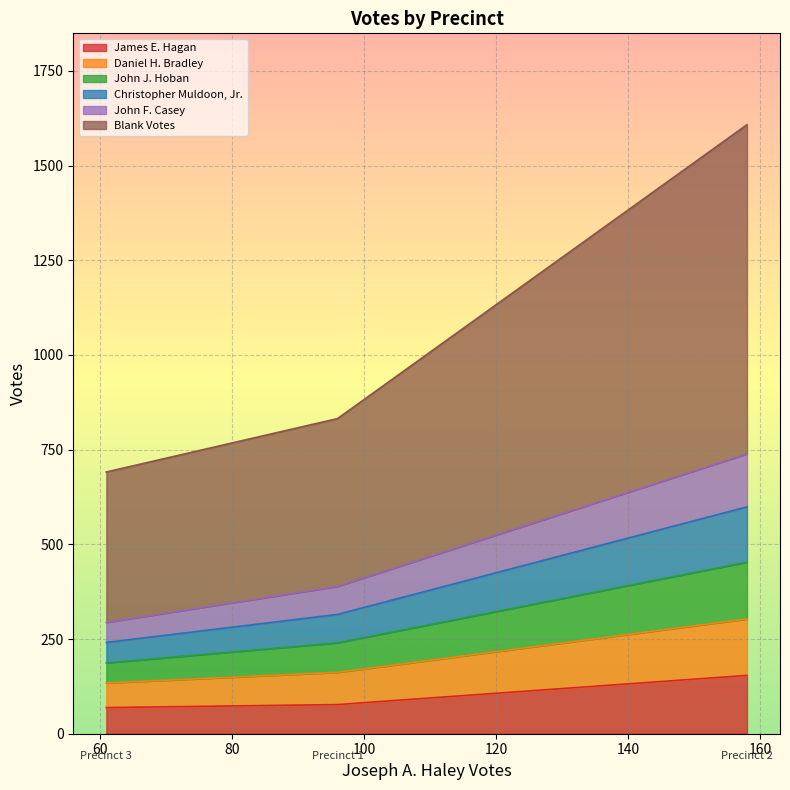

Rank the categories by Daniel H. Bradley value from highest to lowest.

Precinct 2, Precinct 1, Precinct 3